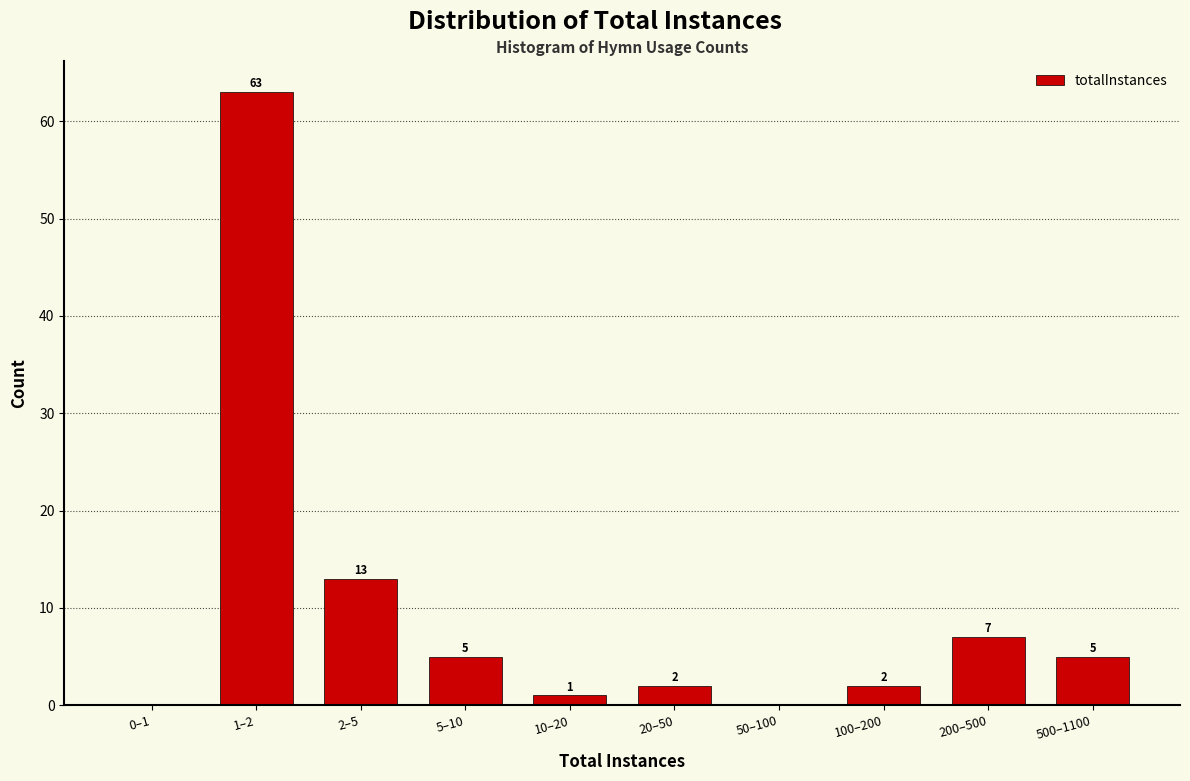

Reading left to right, what are all the values shown in this chart?

0–1=0	1–2=63	2–5=13	5–10=5	10–20=1	20–50=2	50–100=0	100–200=2	200–500=7	500–1100=5